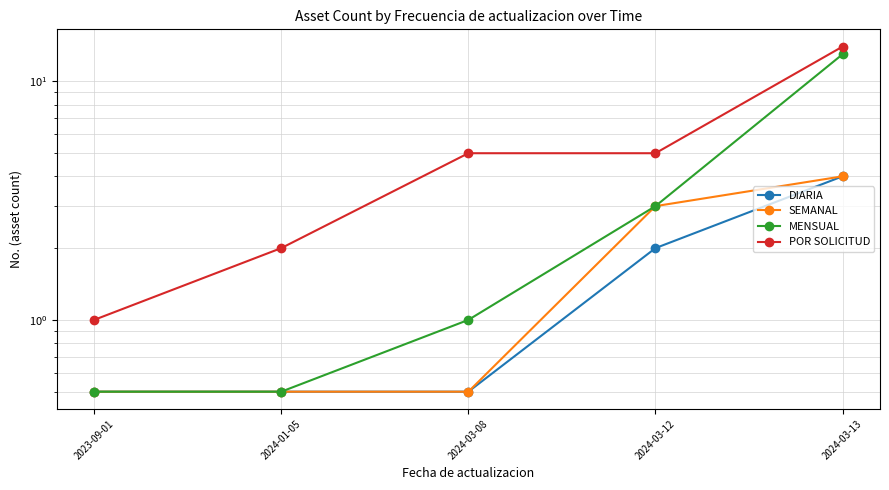

What is the highest value of the DIARIA series?

4.0